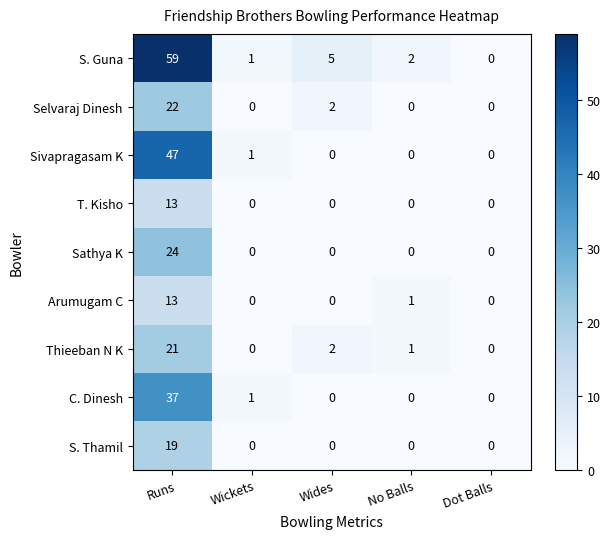

At how many categories does at least one series exceed 57?

1